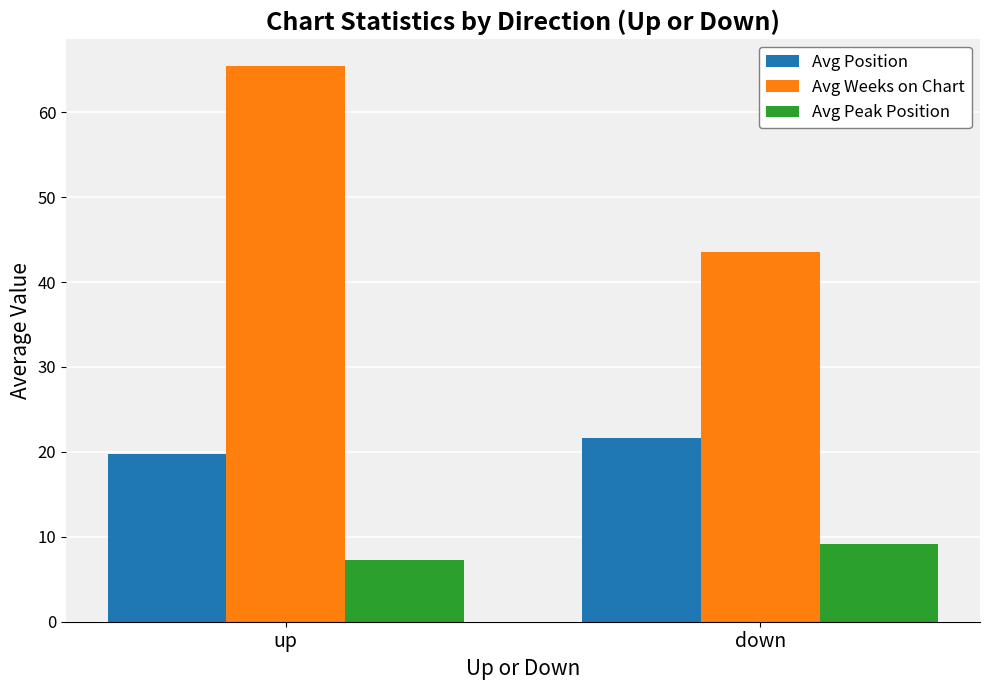

At which label does Avg Peak Position first exceed 9?

down